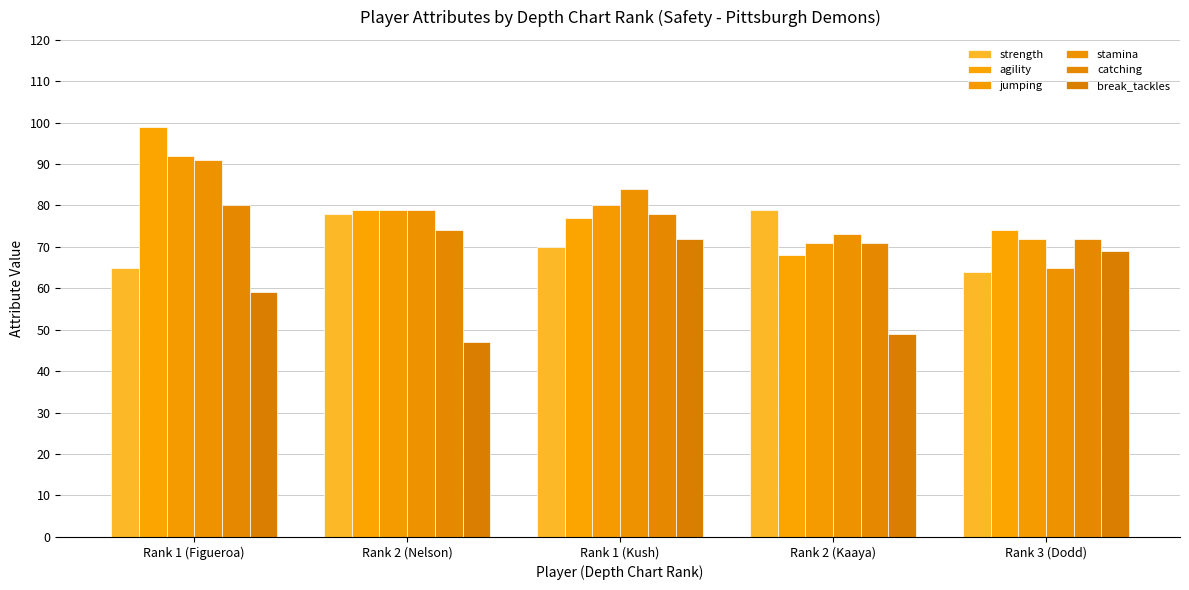

Which series changed the most between Rank 1 (Figueroa) and Rank 3 (Dodd)?

stamina